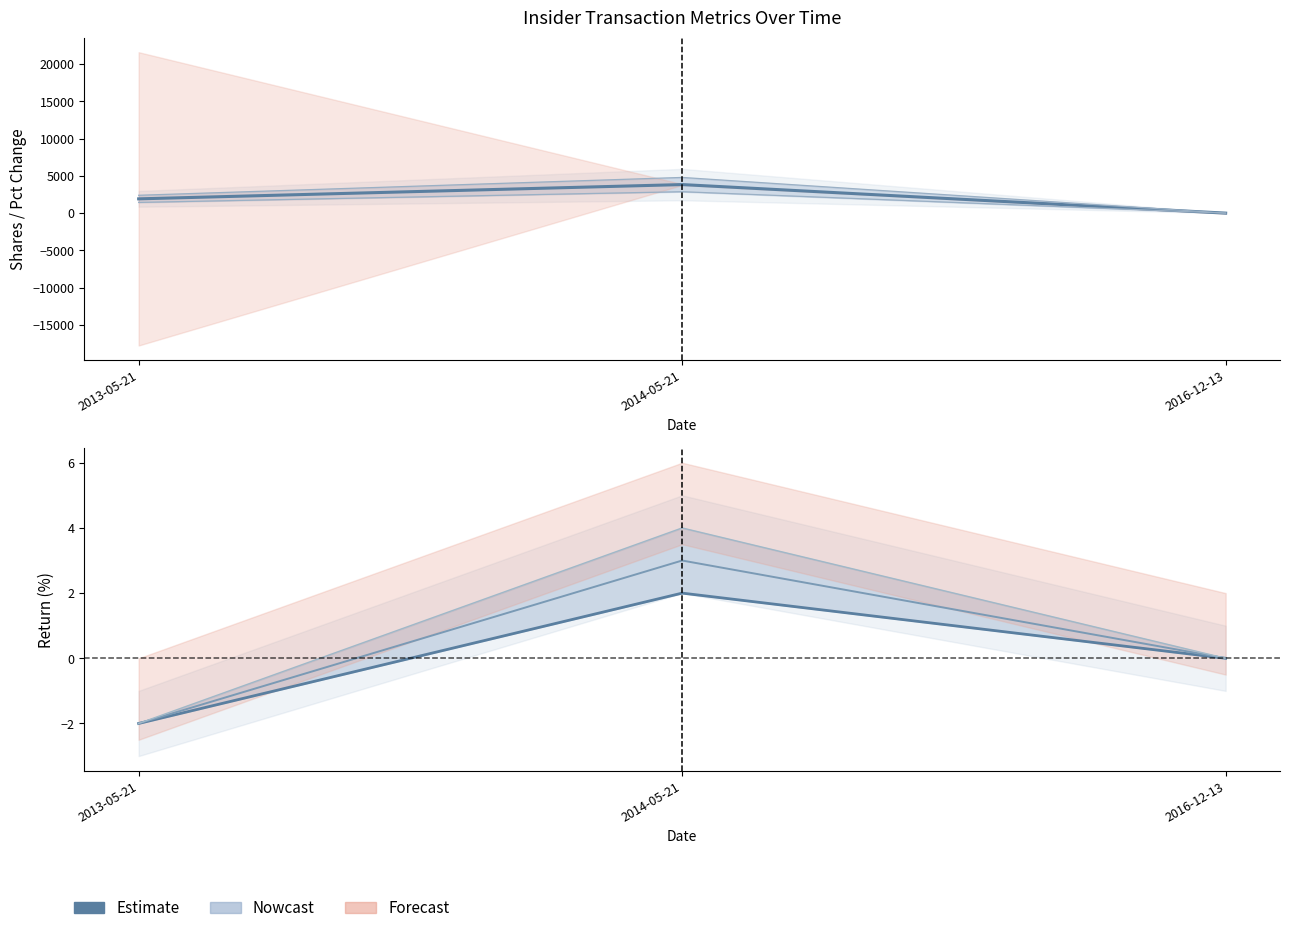

Is it true that retd2 equals -3 at 2013-05-21?

False